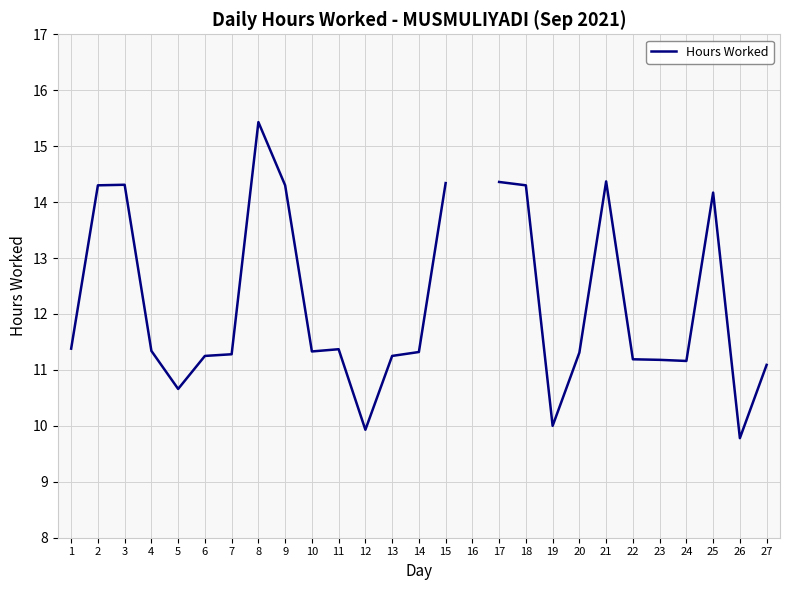

What is the value of the 10th point from the left?

11.3